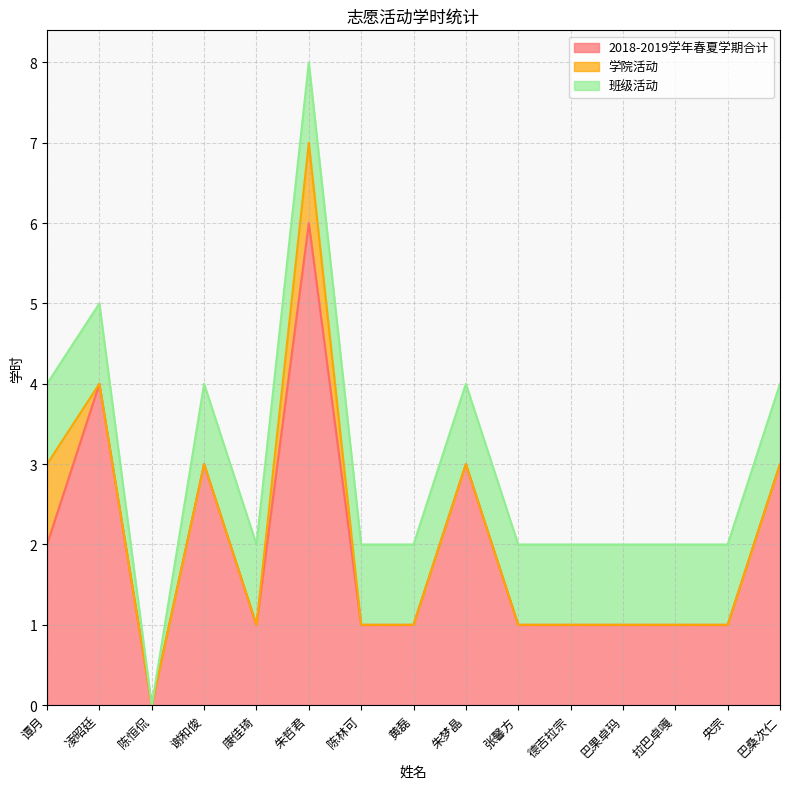

What is the average value of the 班级活动 series?

1